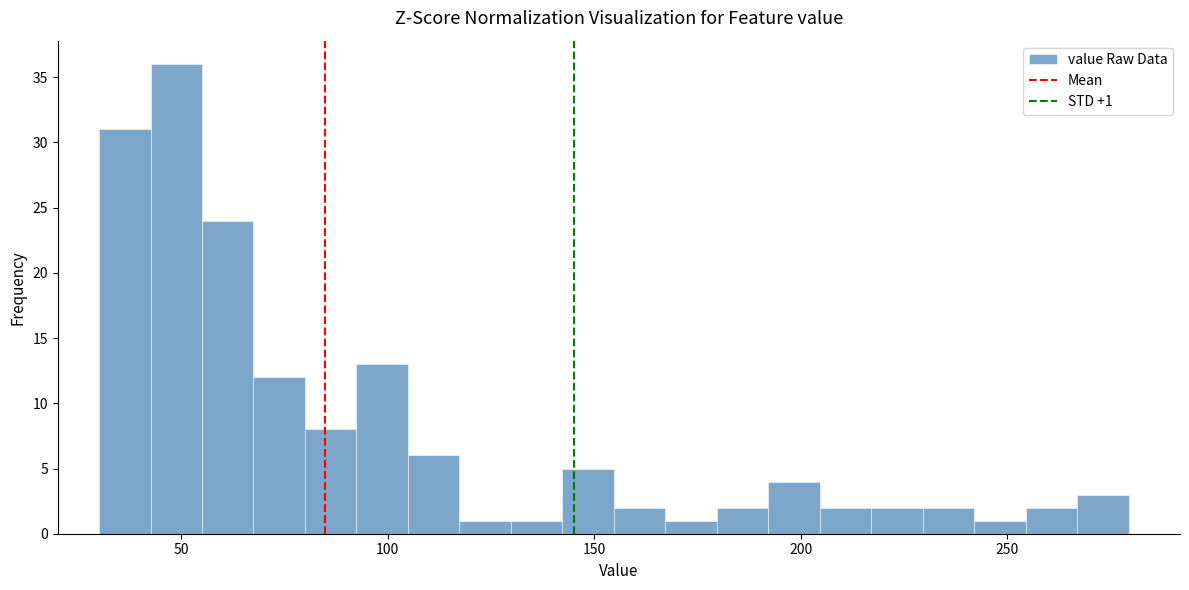

Read against the x-axis, roughly where is the centre of the tallest bar?

50